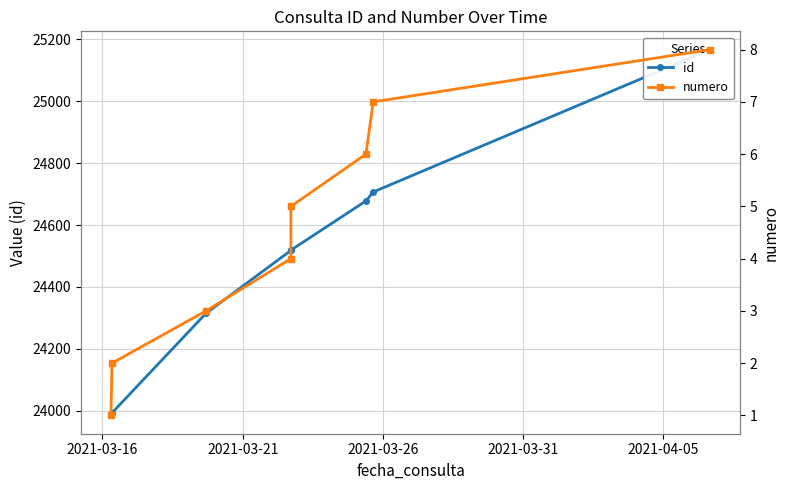

What is the sum of all numero values?

36